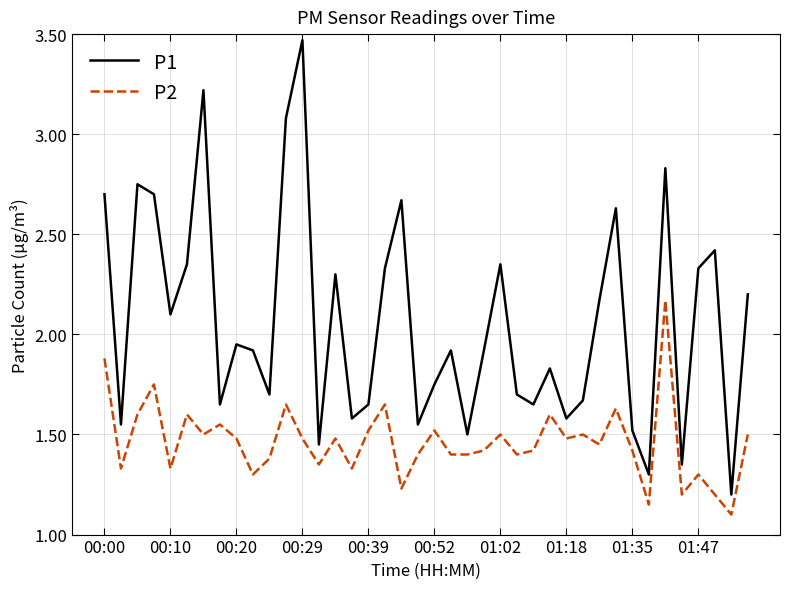

True or false: P2 and P1 intersect in this chart.

False